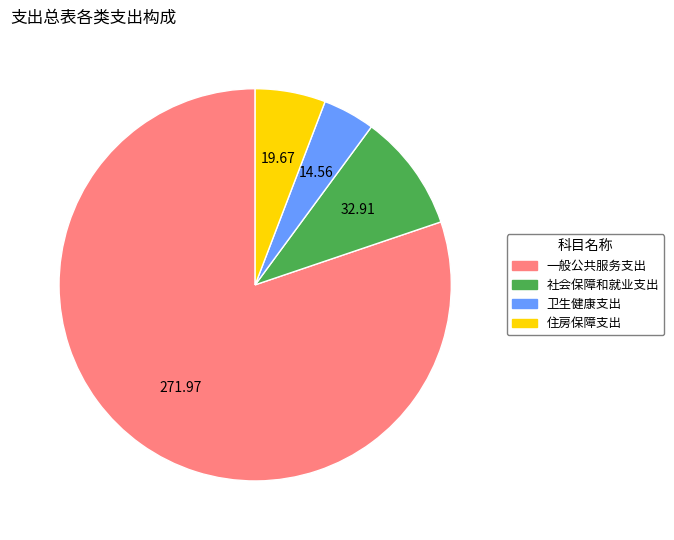

Rank the categories by value from lowest to highest.

卫生健康支出, 住房保障支出, 社会保障和就业支出, 一般公共服务支出